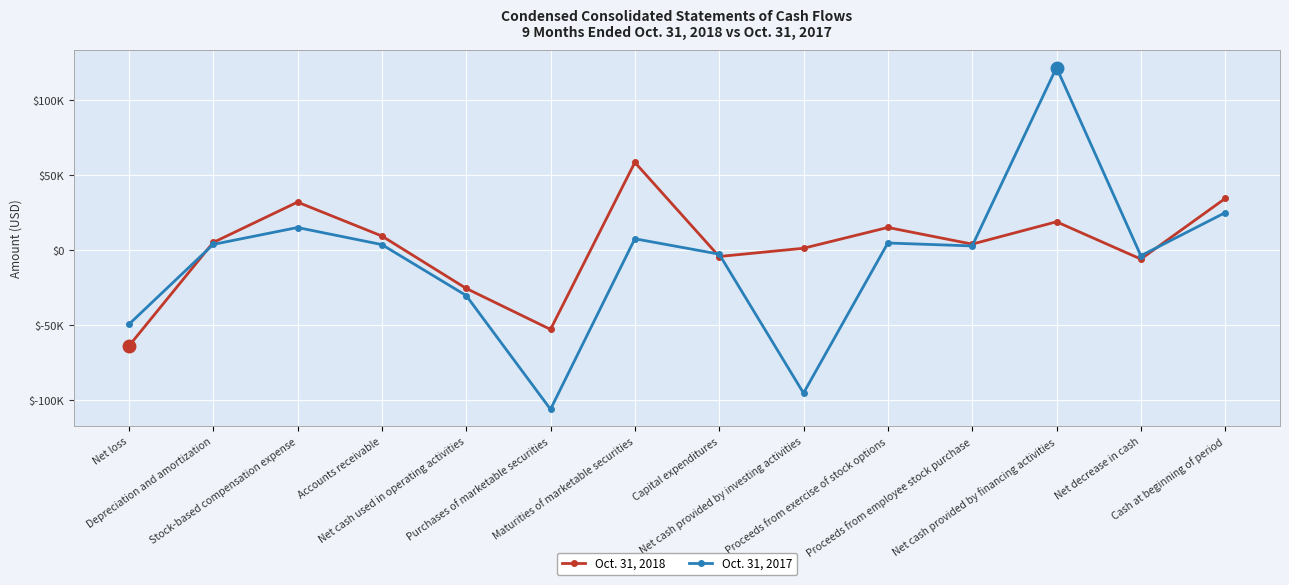

Does the chart have visible grid lines?

Yes